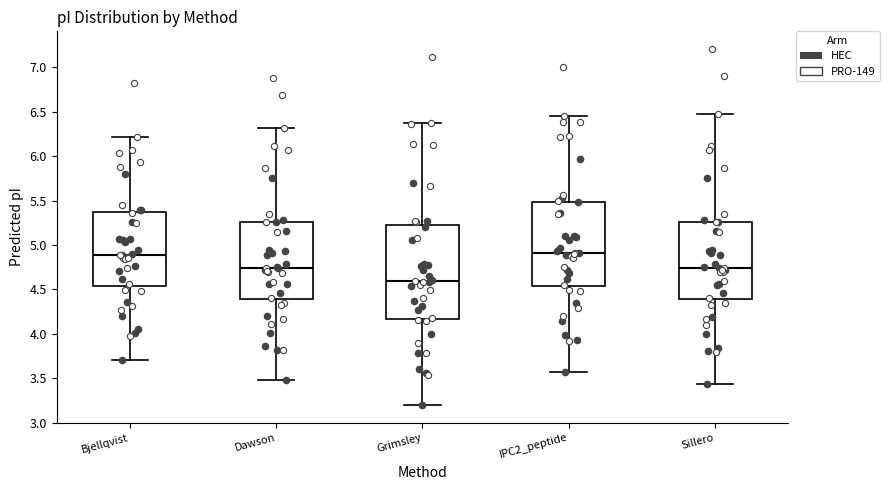

Which box is the tallest, from its lower edge to its upper edge?

Grimsley